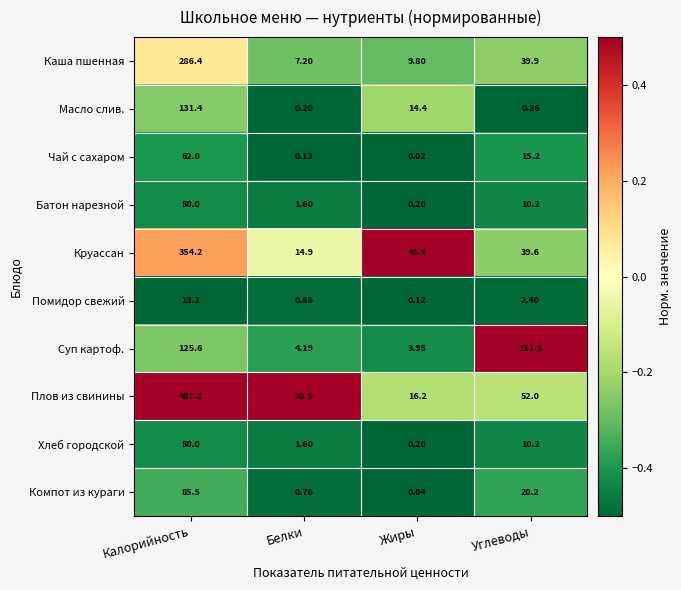

List the labels in order of Суп картоф. value, smallest first.

Жиры, Белки, Калорийность, Углеводы